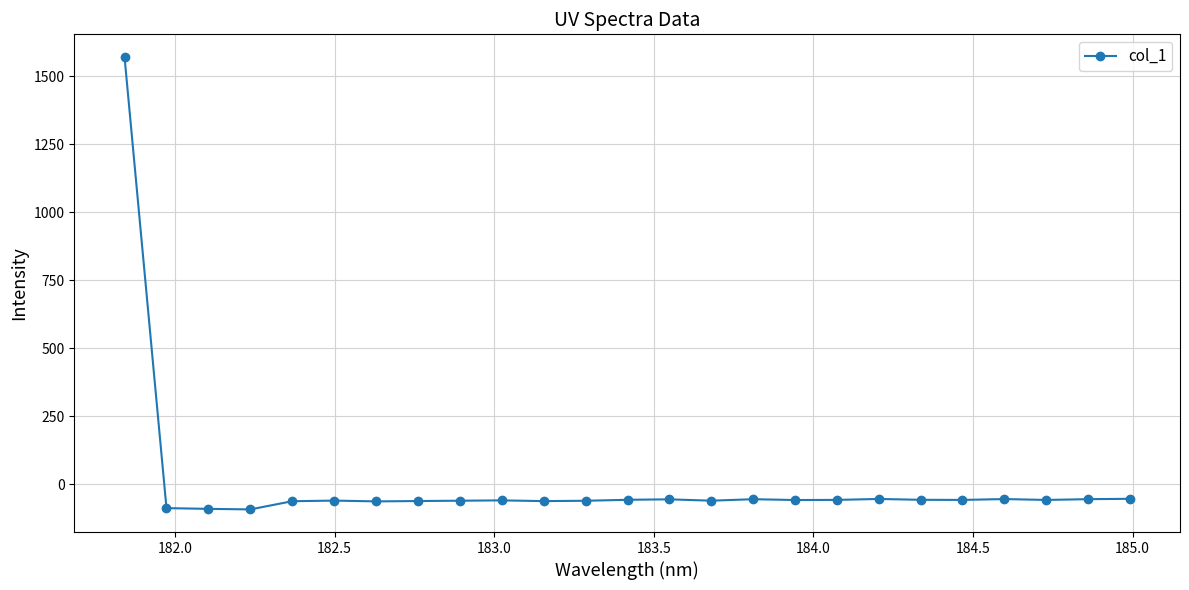

What is the difference between the maximum and minimum values?

1663.2